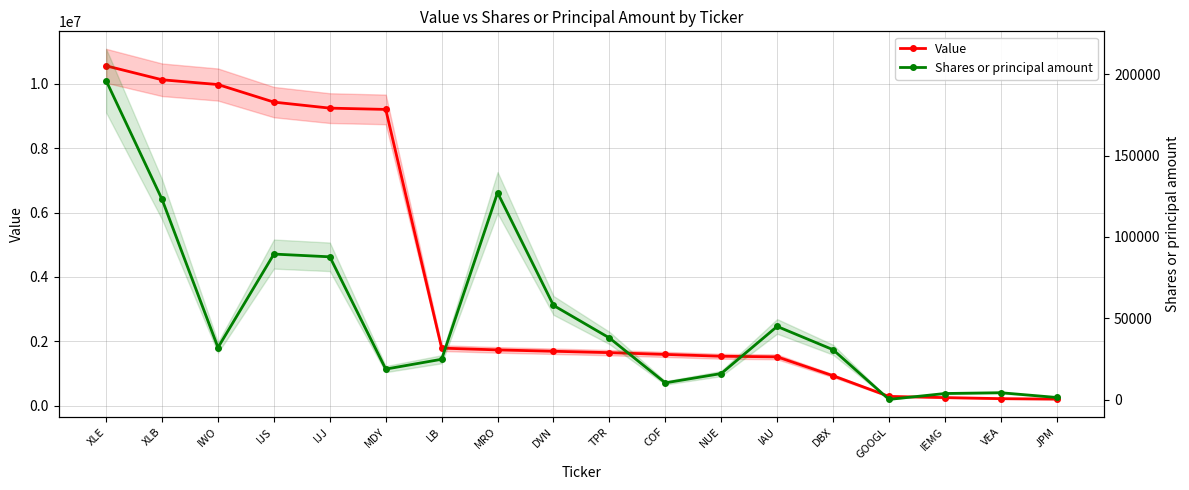

What position from the left is DBX?

14